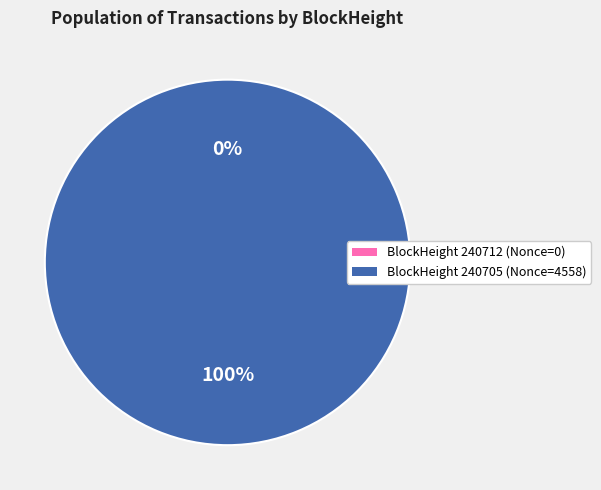

Count the number of slices in the pie.

2